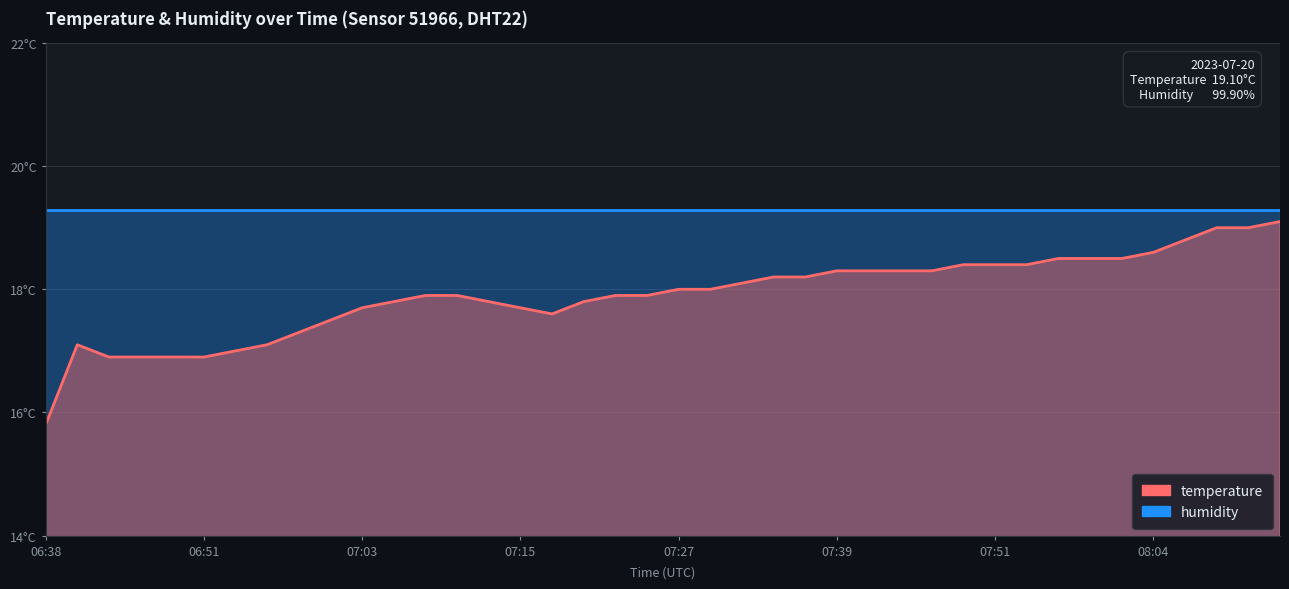

What is the maximum value shown in the chart?

19.1